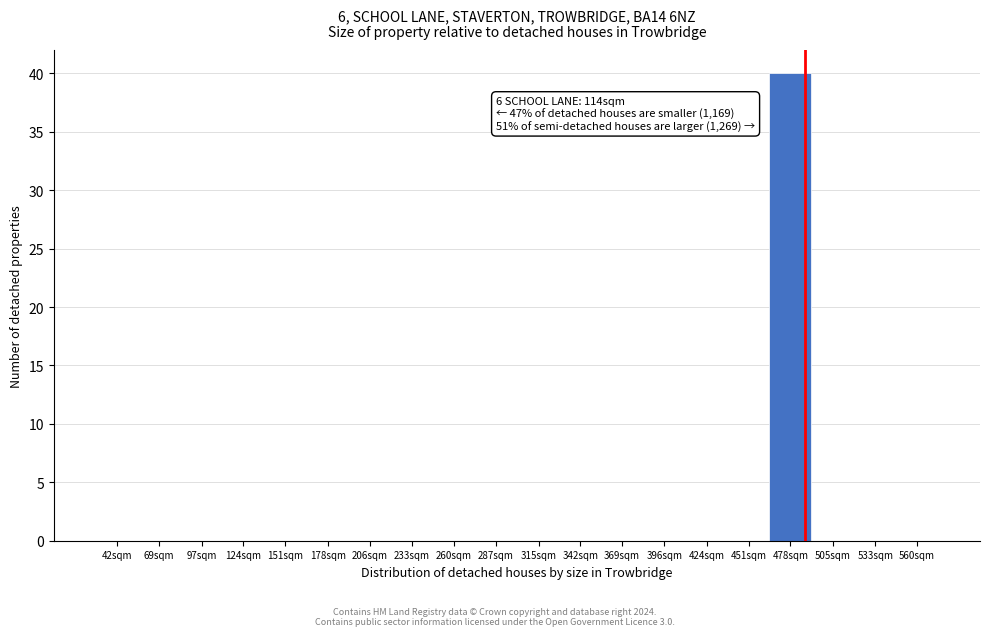

Reading right to left, extract all data points from this chart.

560sqm=0	533sqm=0	505sqm=0	478sqm=40	451sqm=0	424sqm=0	396sqm=0	369sqm=0	342sqm=0	315sqm=0	287sqm=0	260sqm=0	233sqm=0	206sqm=0	178sqm=0	151sqm=0	124sqm=0	97sqm=0	69sqm=0	42sqm=0